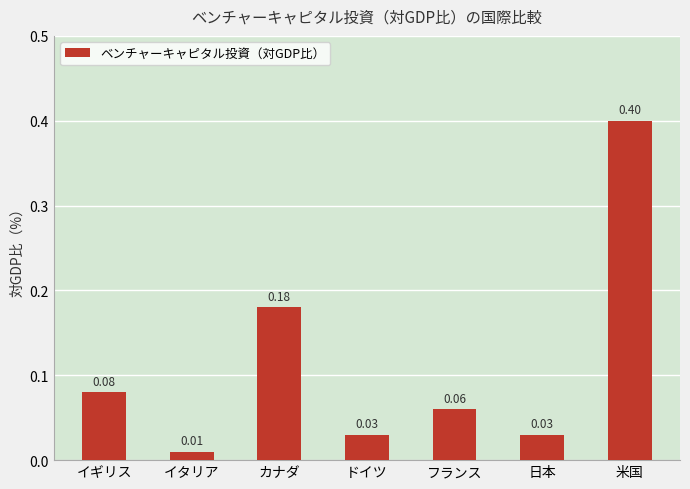

Between イギリス and イタリア, which is larger?

イギリス